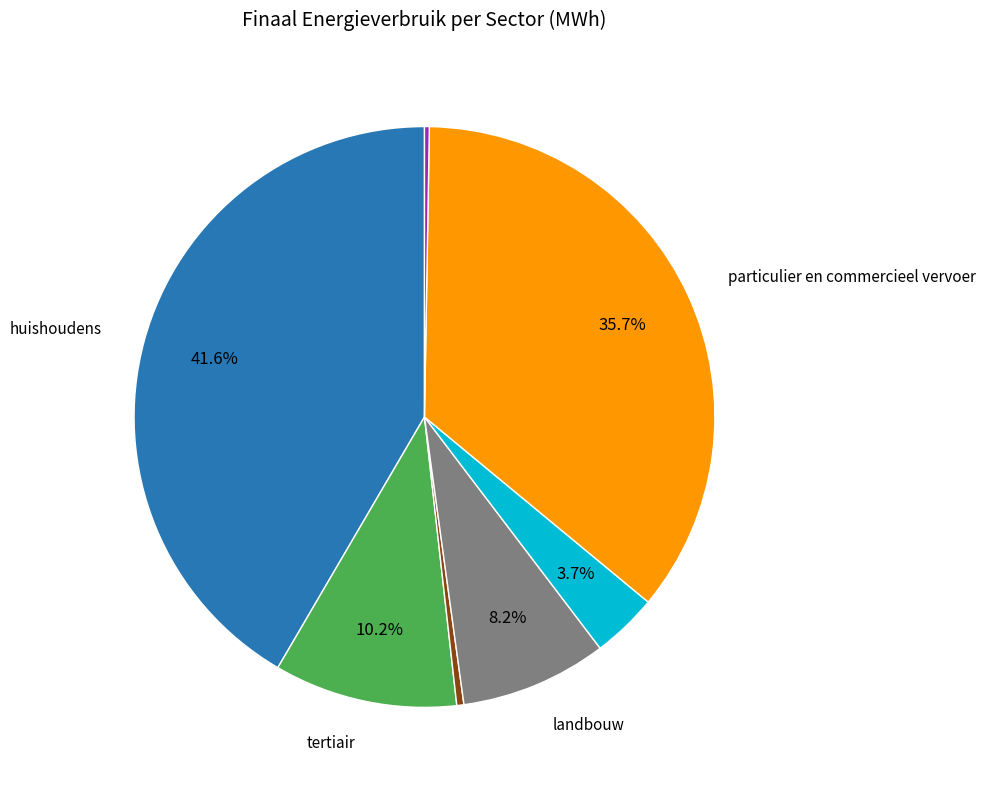

Is there any slice that represents more than half of the pie?

No